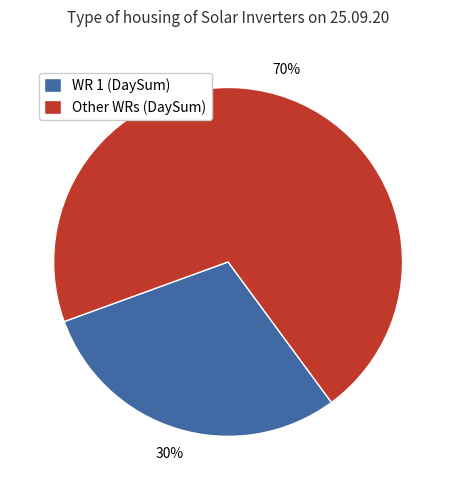

What is the ratio of the value at WR 1 (DaySum) to the value at Other WRs (DaySum)?

0.4